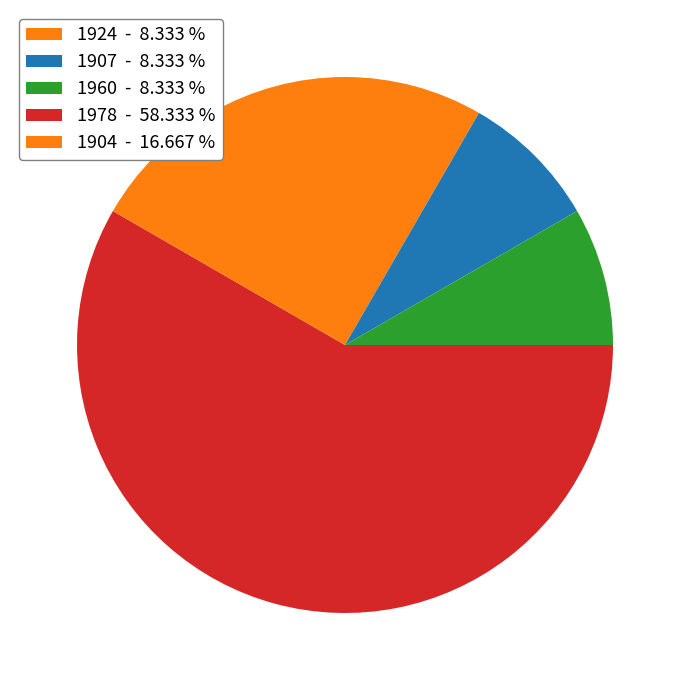

How many slices are in this pie chart?

5